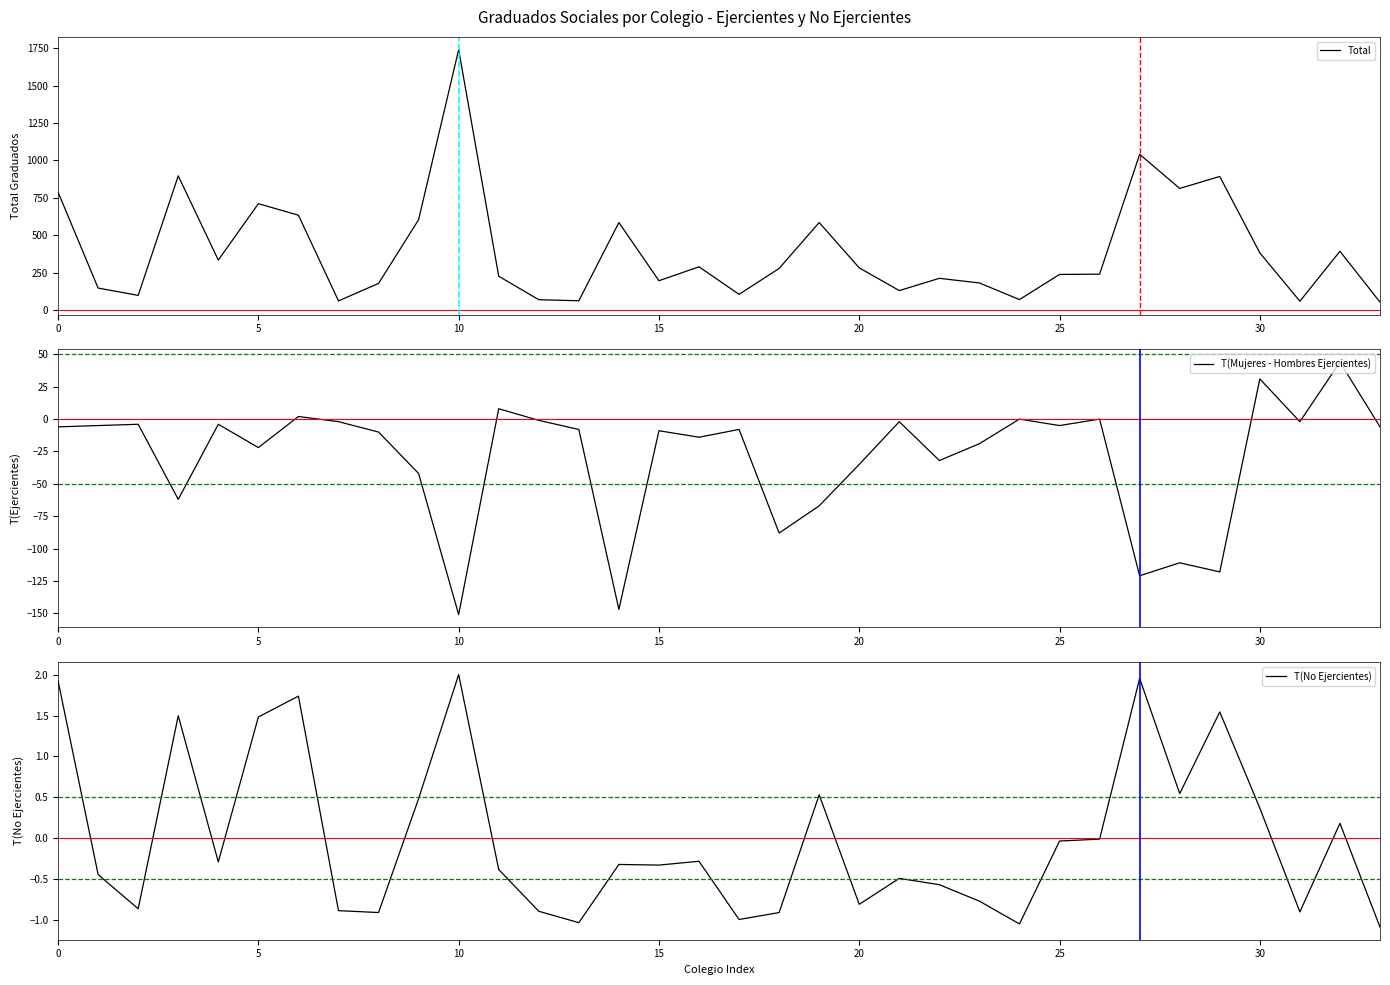

What is the lowest value of the Total series?

53